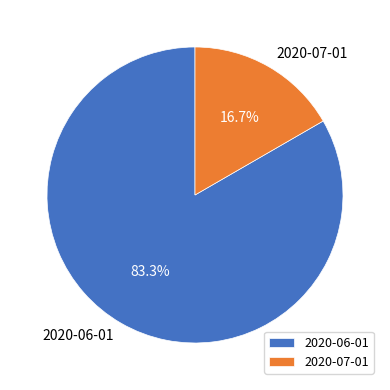

To the nearest percent, what is the average slice percentage?

50%